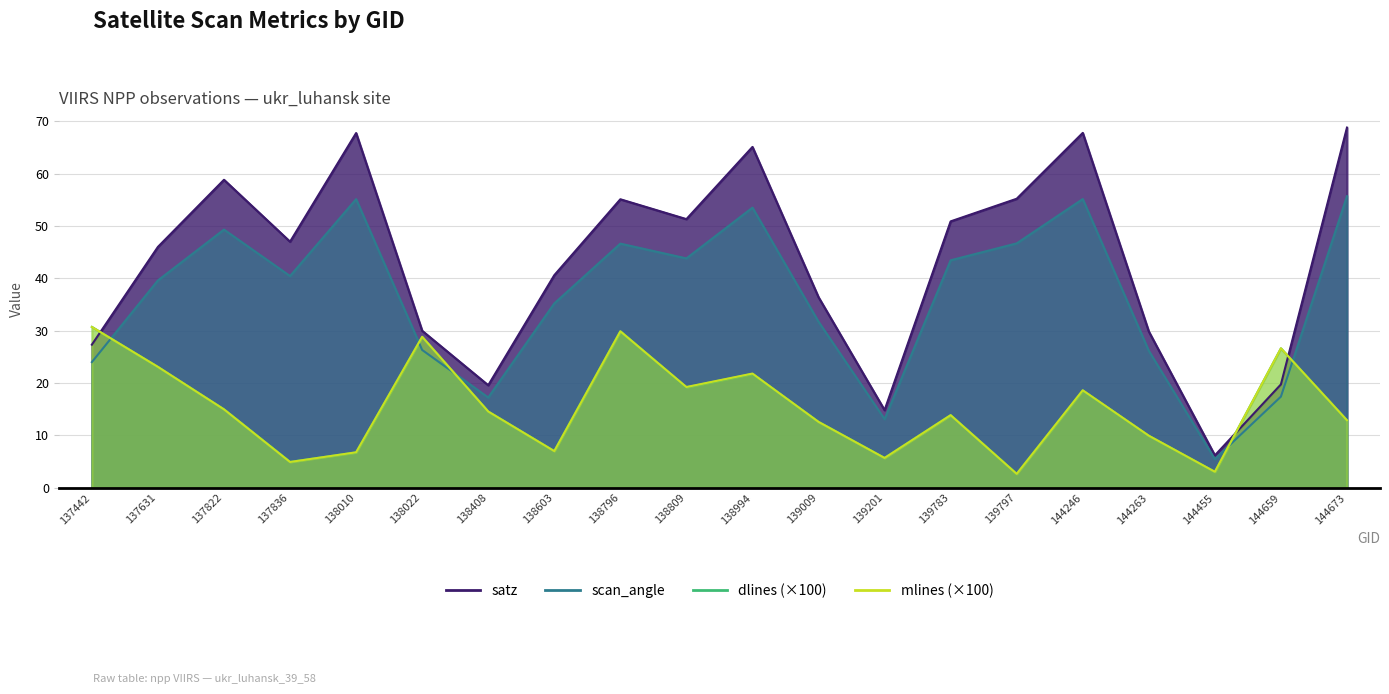

Where is scan_angle nearest to the value 30?

139009